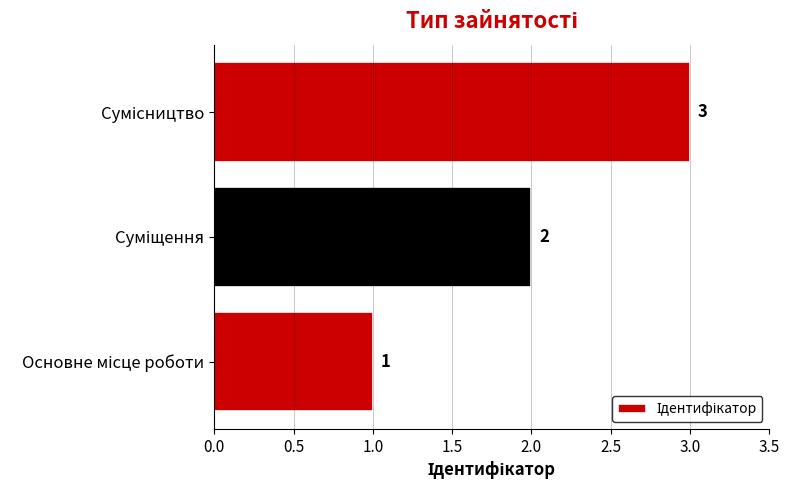

Count the values in the range 1 to 3.

3